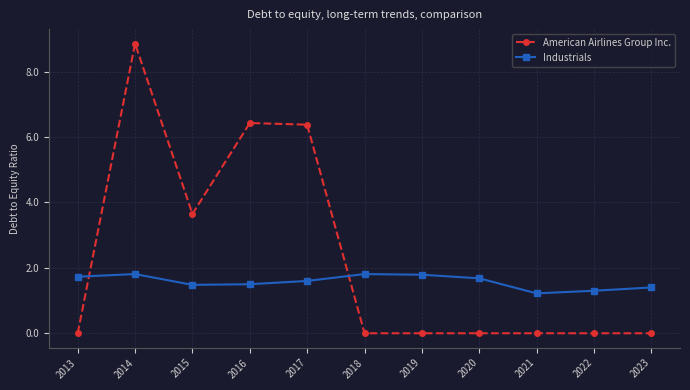

What is the value of the Industrials point at the 5th from the left?

1.6